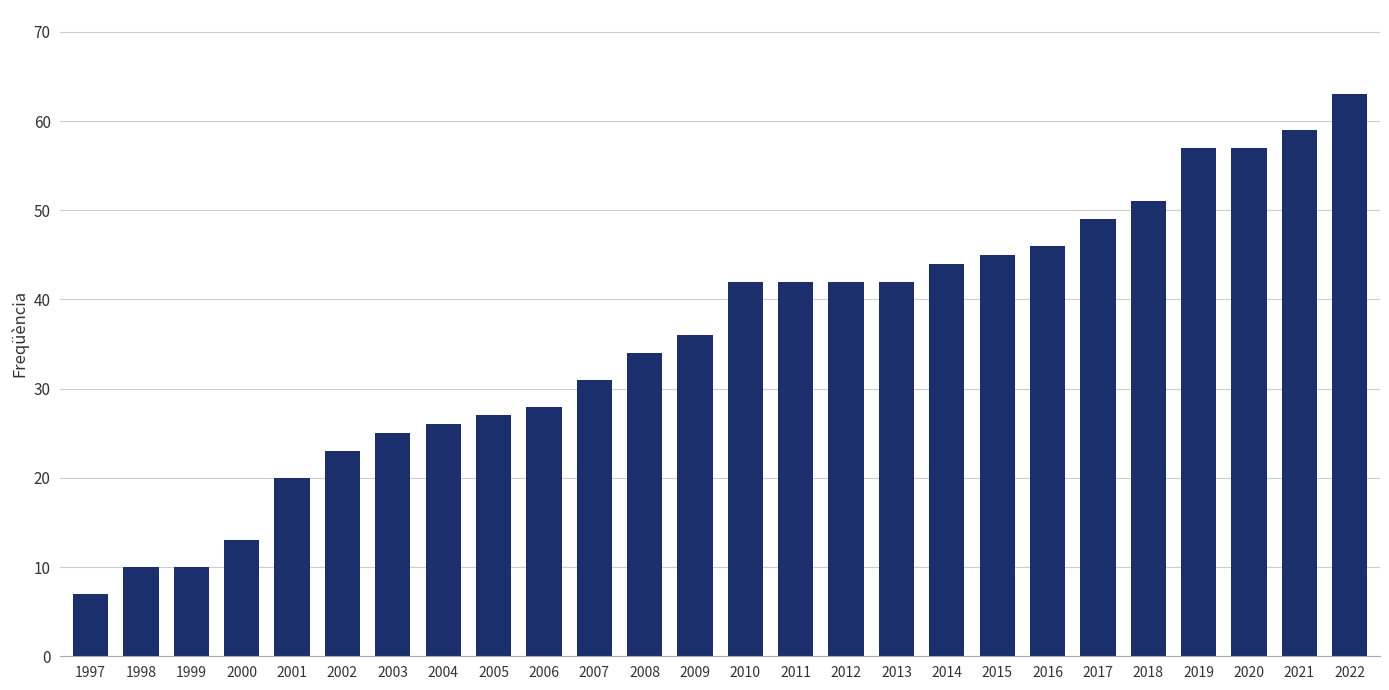

What value does the data have at 2009?

36